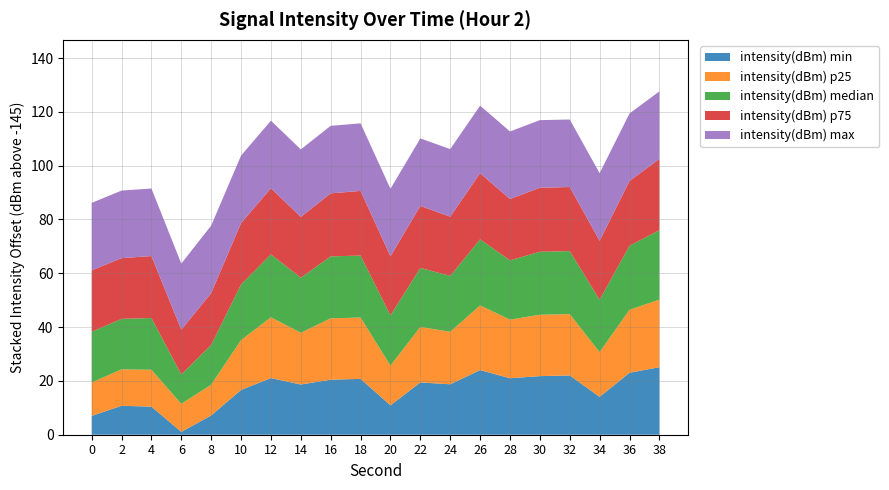

Reading left to right, list all the values displayed in this chart.

intensity(dBm) min: -138.0	-134.2	-134.6	-143.9	-137.8	-128.4	-123.9	-126.3	-124.5	-124.2	-134.1	-125.6	-126.3	-121.0	-124.0	-123.2	-123.0	-130.9	-122.0	-119.9
intensity(dBm) p25: -132.6	-131.4	-131.3	-134.6	-133.6	-126.4	-122.4	-125.8	-122.2	-122.2	-130.2	-124.4	-125.5	-121.0	-123.2	-122.2	-122.2	-128.4	-121.6	-119.9
intensity(dBm) median: -126.1	-126.3	-125.8	-134.1	-130.2	-124.4	-121.6	-124.5	-122.0	-122.0	-126.3	-123.1	-124.2	-120.4	-123.0	-121.6	-121.6	-125.6	-121.2	-119.2
intensity(dBm) p75: -122.2	-122.4	-122.0	-128.4	-125.8	-122.2	-120.4	-122.4	-121.6	-121.0	-123.1	-122.0	-123.0	-120.4	-122.2	-121.2	-121.2	-123.1	-121.0	-118.5
intensity(dBm) max: -119.9	-119.9	-119.9	-120.4	-119.9	-119.9	-119.9	-119.9	-119.9	-119.9	-119.9	-119.9	-119.9	-119.9	-119.9	-119.9	-119.9	-119.9	-119.9	-119.9